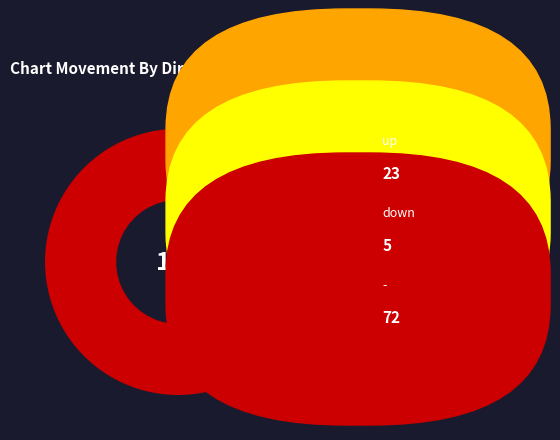

Does any single category account for the majority?

Yes